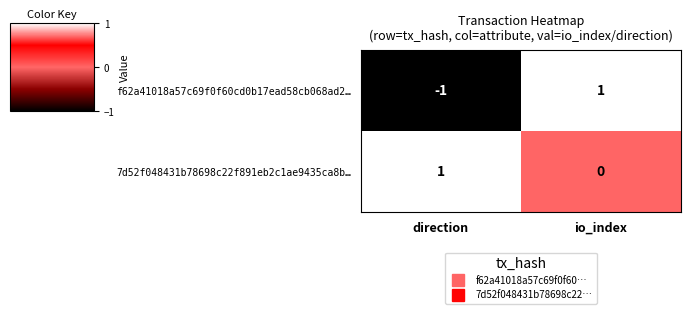

Which label corresponds to the smallest value in the chart?

direction